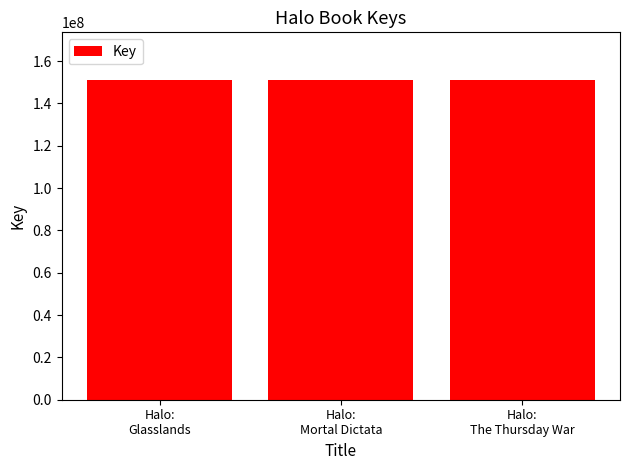

What is the sum of all values?

452851164